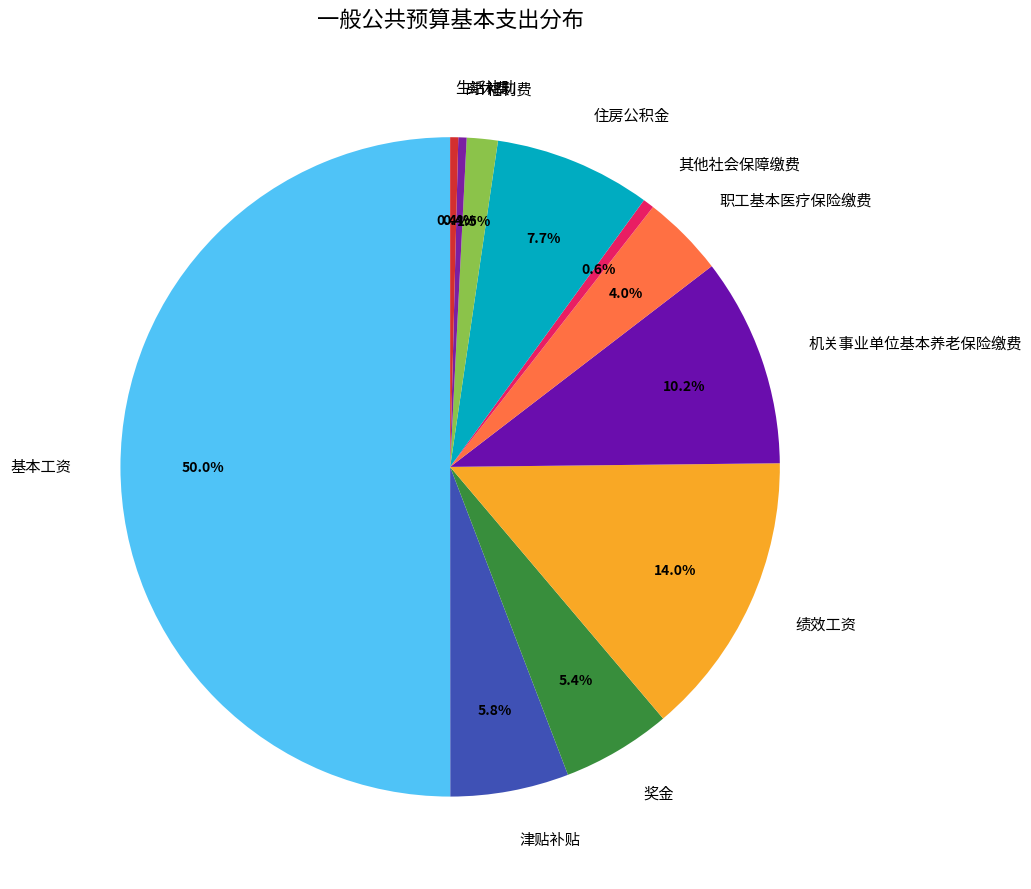

What is the largest slice in the pie chart?

基本工资